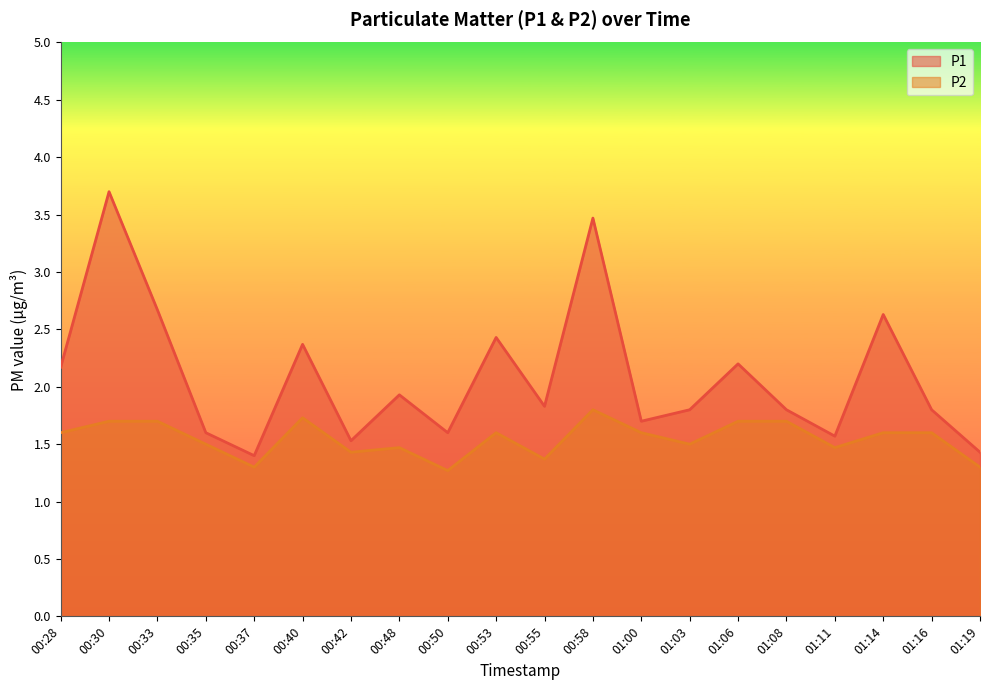

Is the value of P1 at 01:03 greater than the value of P2 at 00:40?

Yes